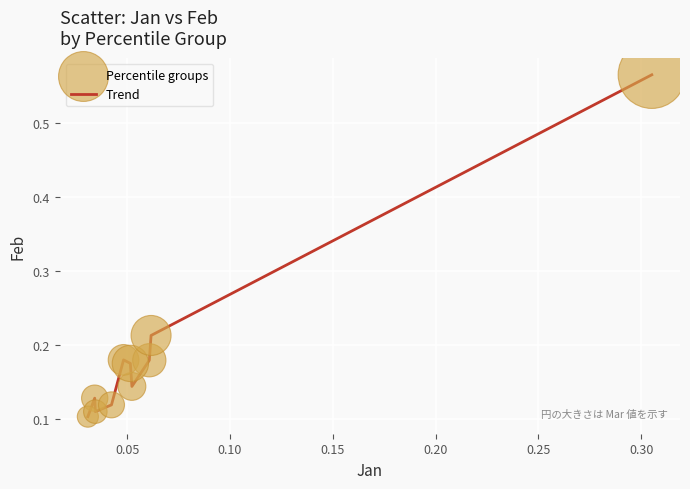

Does the chart have visible grid lines?

Yes